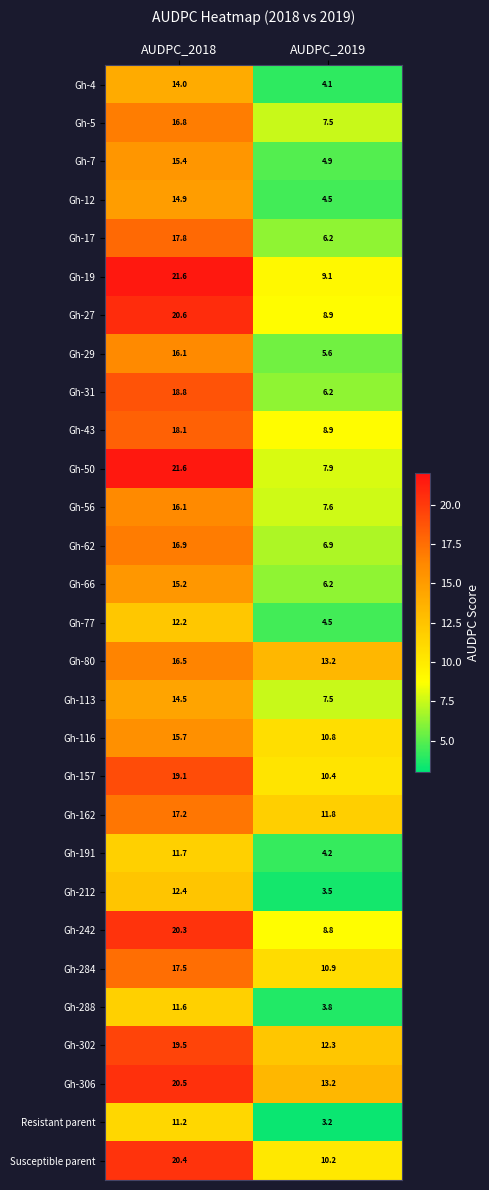

At which category is the sum across all series the highest?

AUDPC_2018